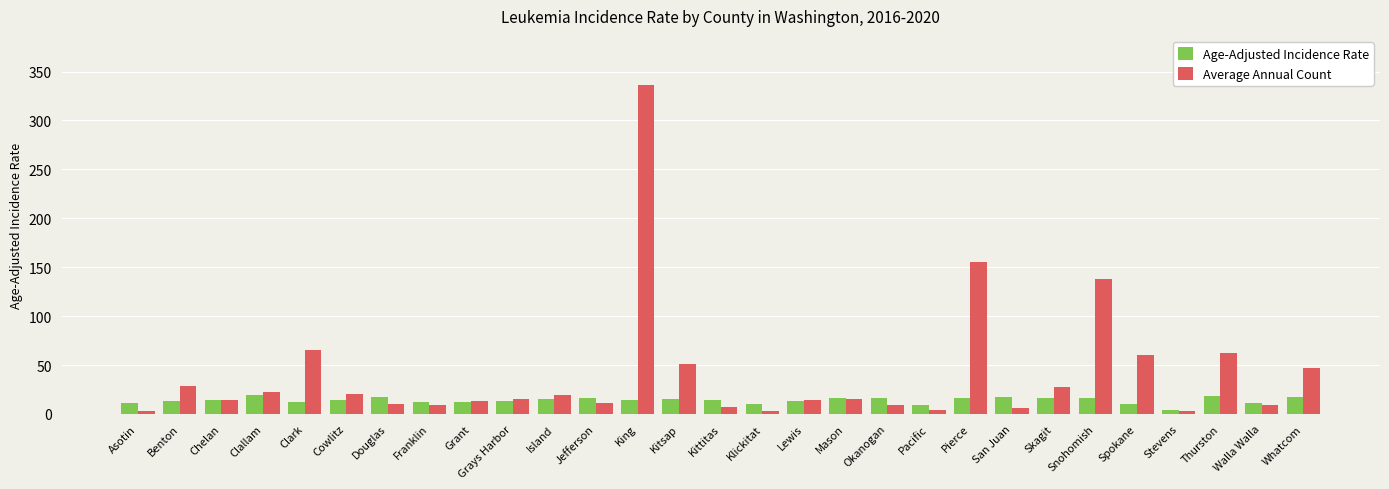

What is the label of the 6th bar from the right?

Snohomish